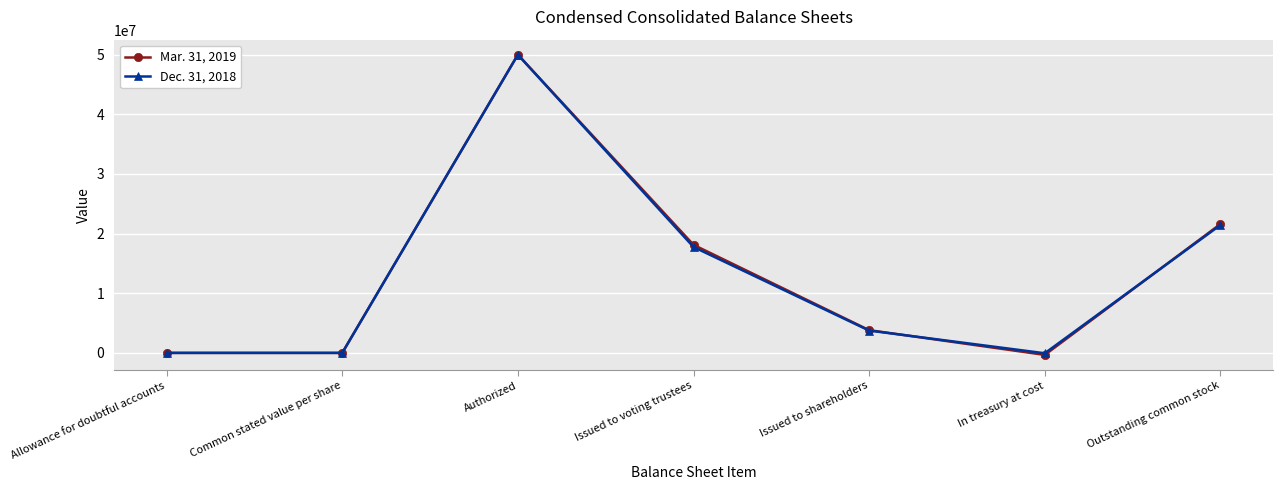

Rank the series by their average value, from lowest to highest.

Dec. 31, 2018, Mar. 31, 2019